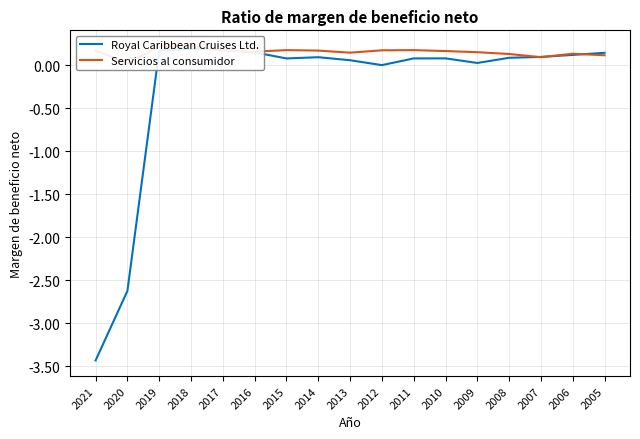

Between 2010 and 2017, which is larger?

2017